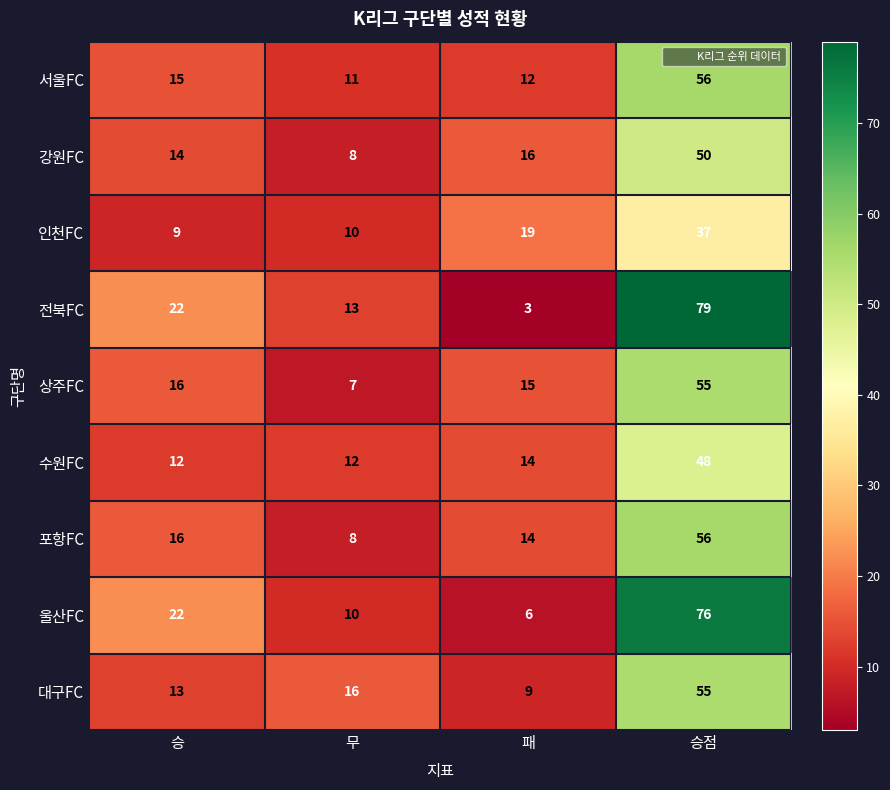

Rank the categories by 포항FC value from lowest to highest.

무, 패, 승, 승점